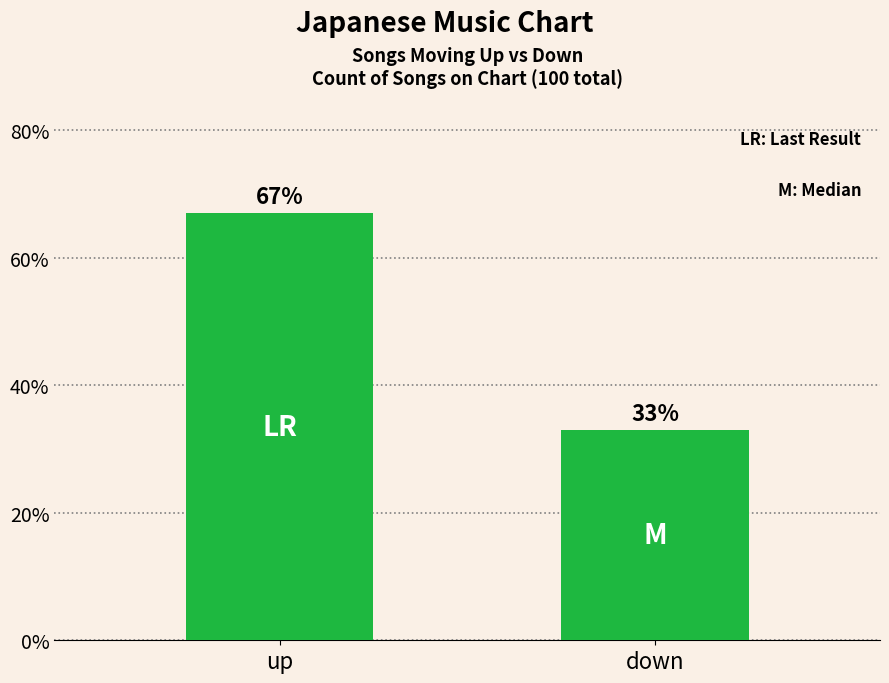

The value at up is 67. True or false?

True